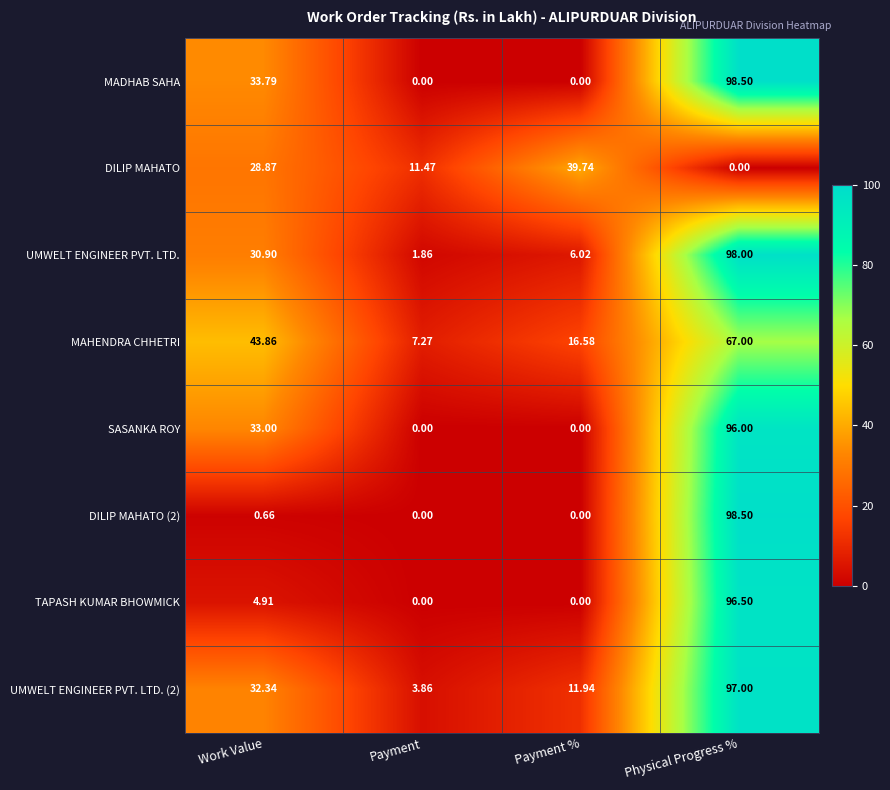

How many data points in MADHAB SAHA are less than 33?

2